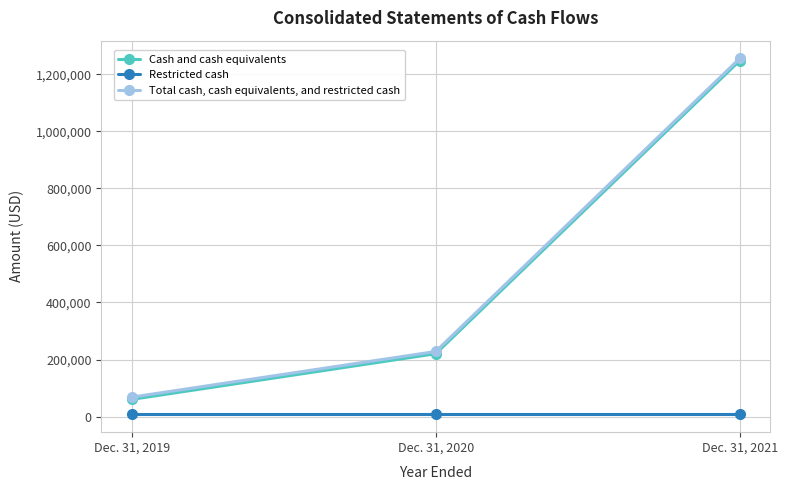

What is the difference between the maximum and minimum values in the Cash and cash equivalents series?

1187237